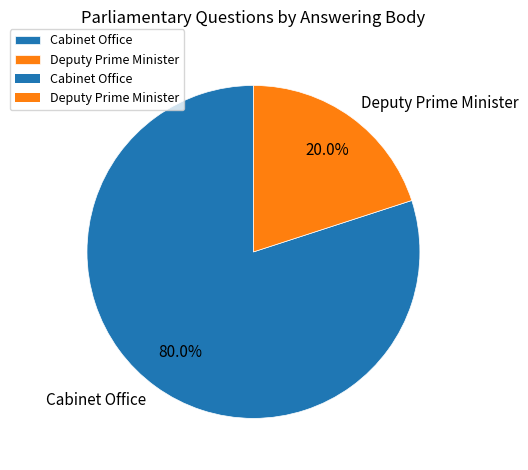

What percentage is the Deputy Prime Minister slice, to the nearest percent?

20%